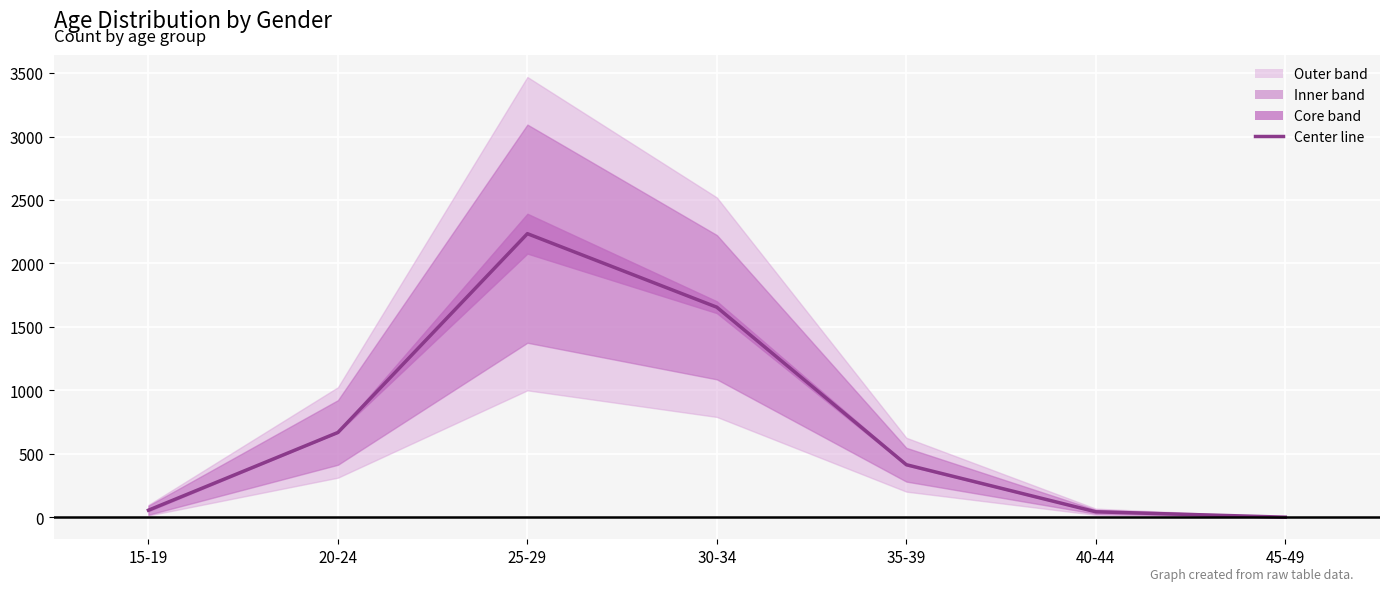

Where is the data nearest to the value 1118?

20-24